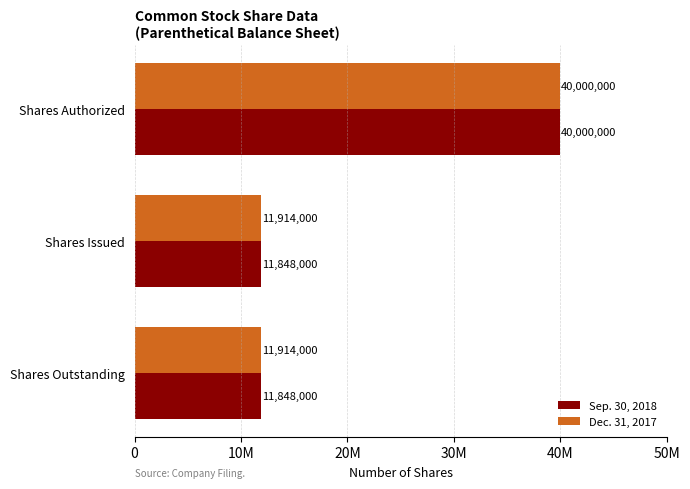

What are all the series names shown in the legend?

Sep. 30, 2018, Dec. 31, 2017